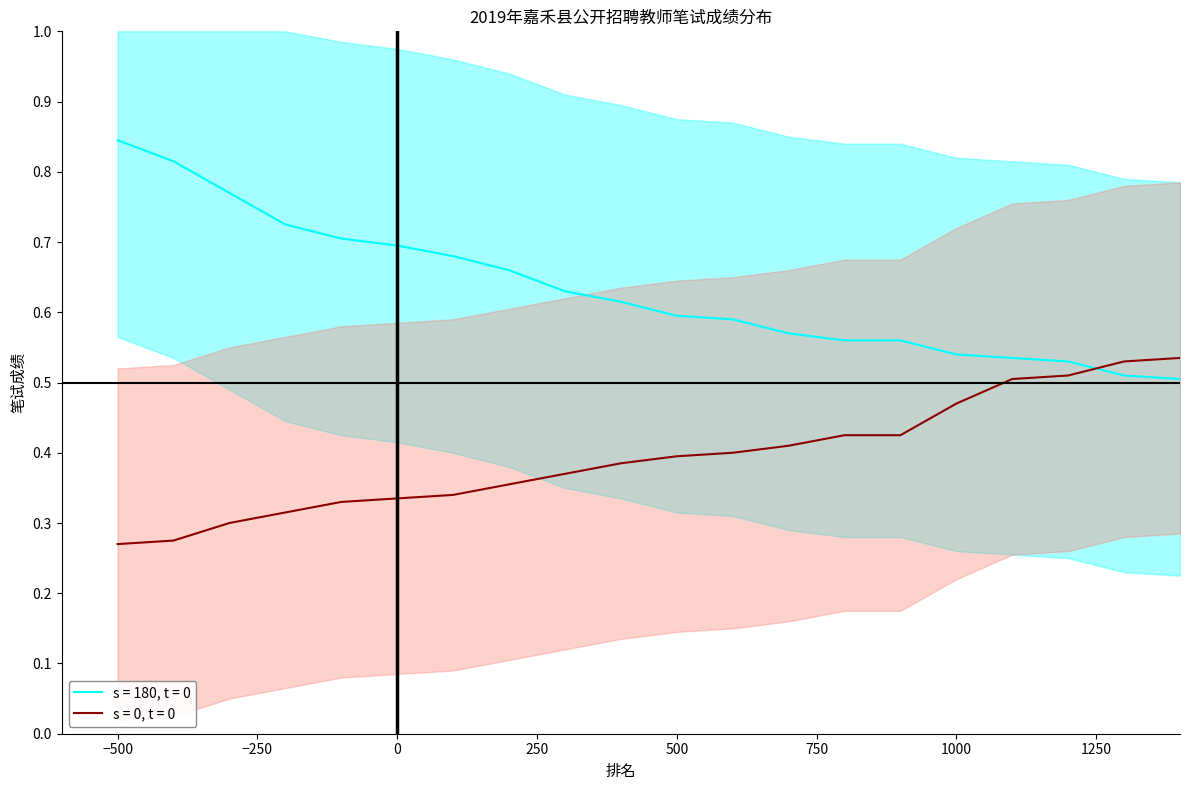

What is the value of the scores_upper point at the 10th from the left?

0.6